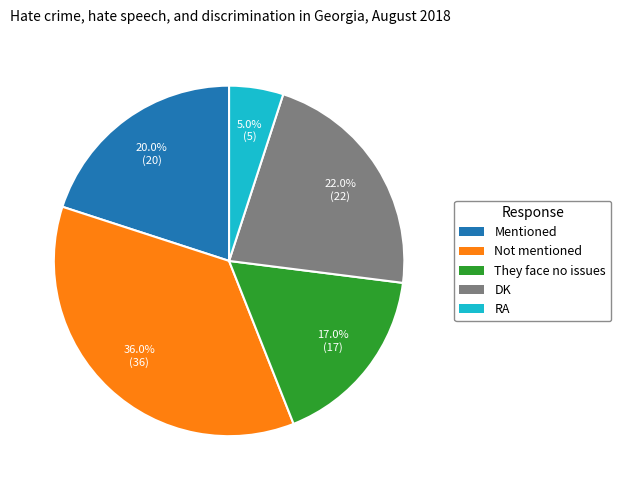

To the nearest percent, what is the difference between the DK and Mentioned slice percentages?

2%